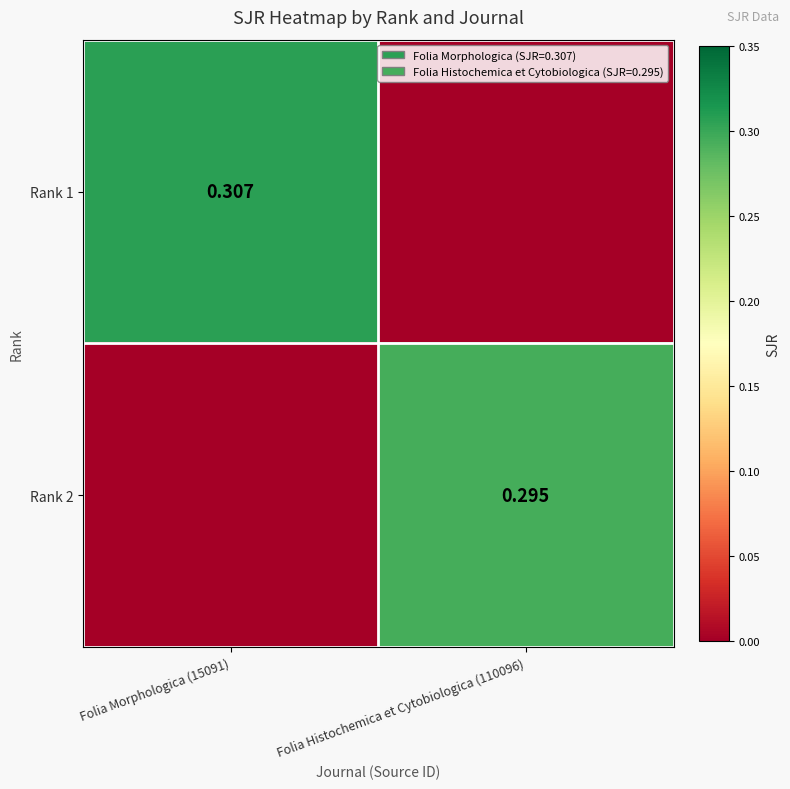

At Folia Histochemica et Cytobiologica (110096), list the series in order from largest to smallest.

Rank 2, Rank 1